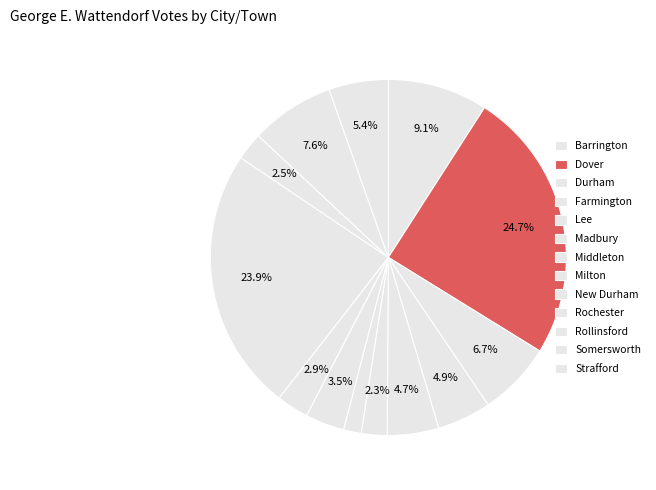

To the nearest percent, what portion does Dover represent?

25%